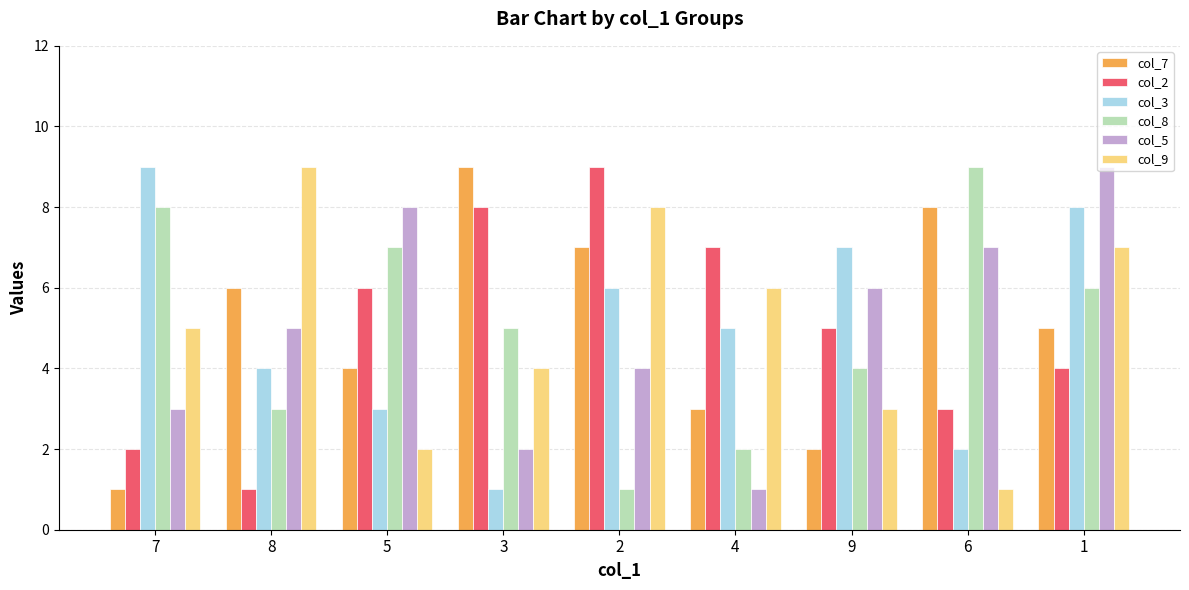

What is the difference between the maximum and minimum values in the col_8 series?

8